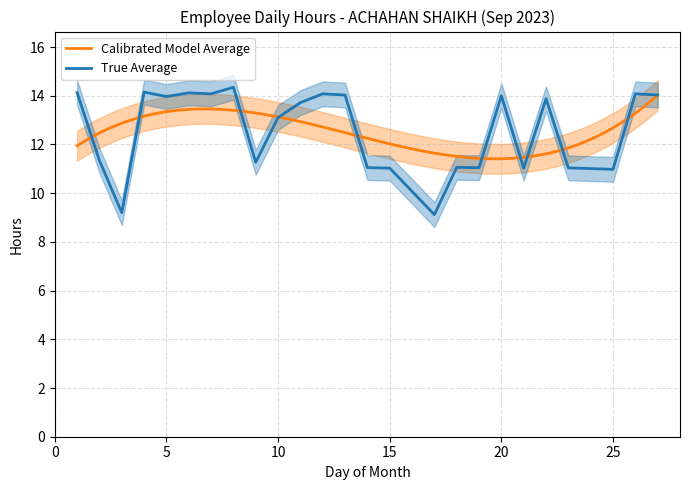

How many values exceed 13?

14